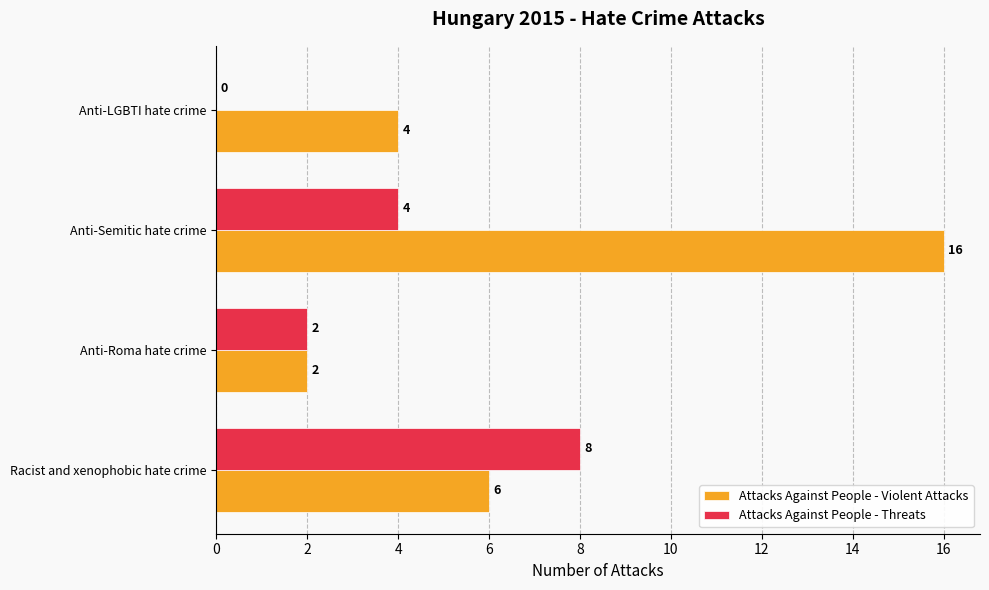

True or false: Attacks Against People - Threats has a value of 0 at Anti-LGBTI hate crime.

True